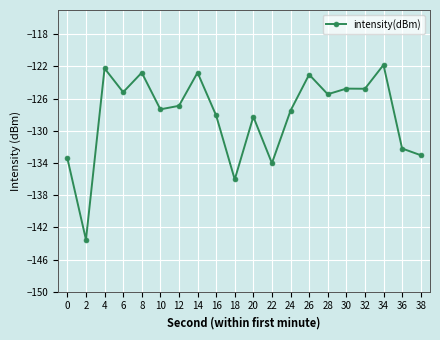

True or false: the data has more than 2 interior local peaks.

True